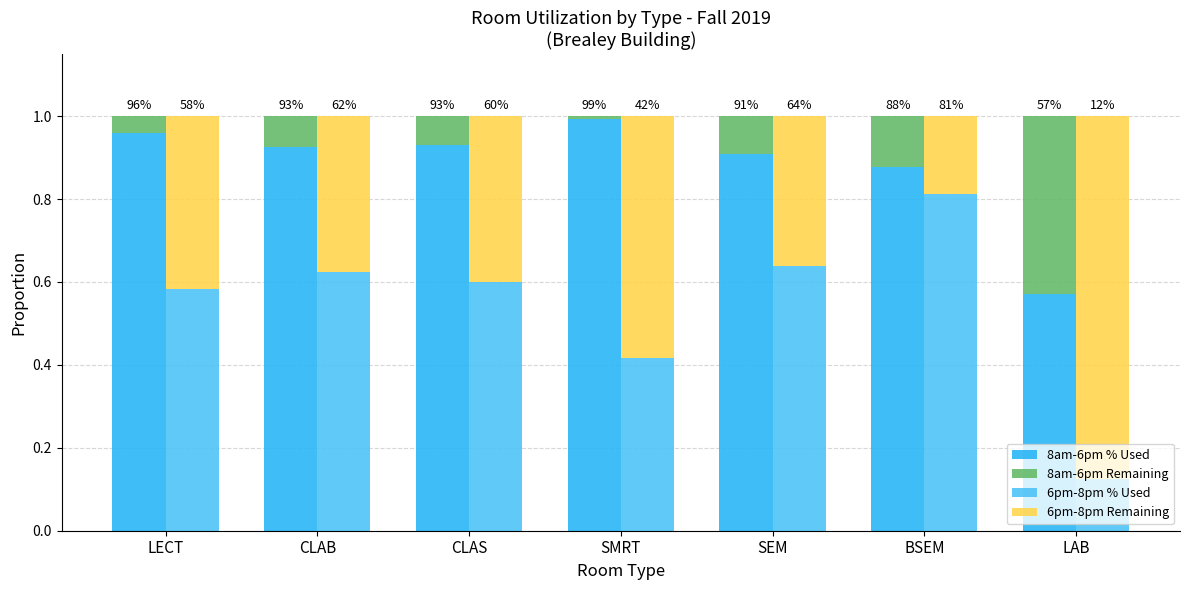

What is the difference between the maximum and minimum values in the 8am-6pm % Used series?

0.4